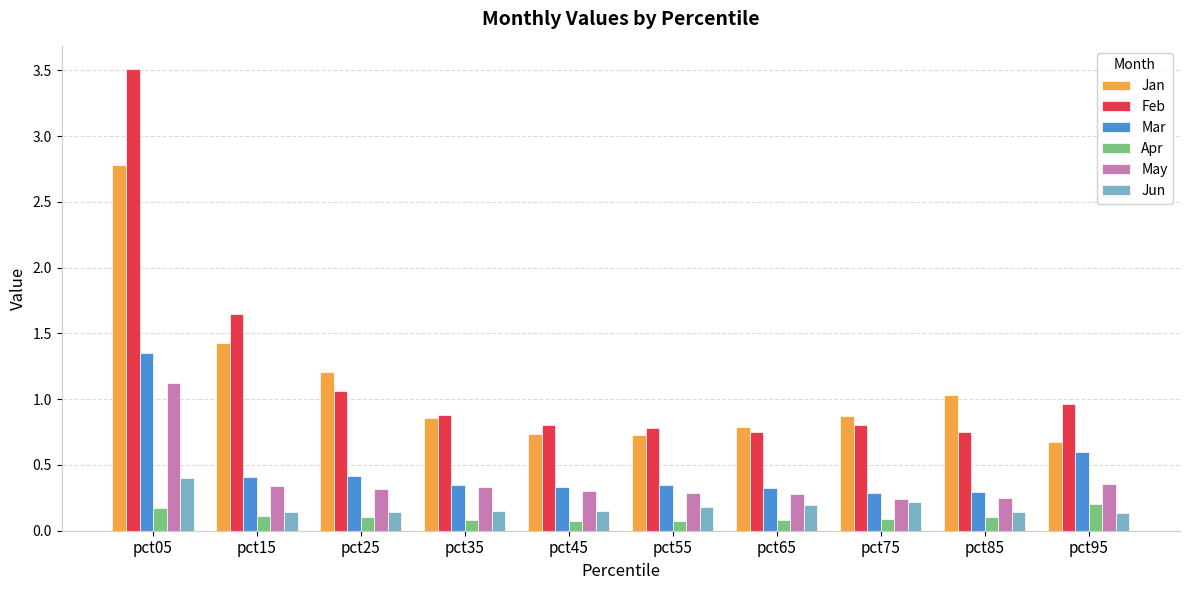

What is the difference between the maximum and second lowest values in the Mar series?

1.1